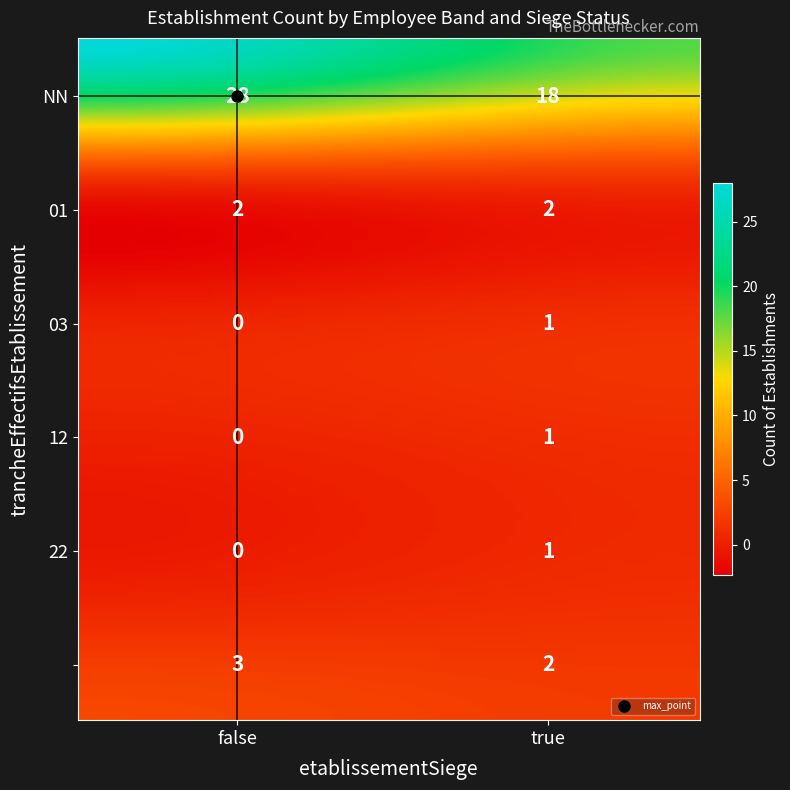

At which label is the value closest to 14?

NN_true